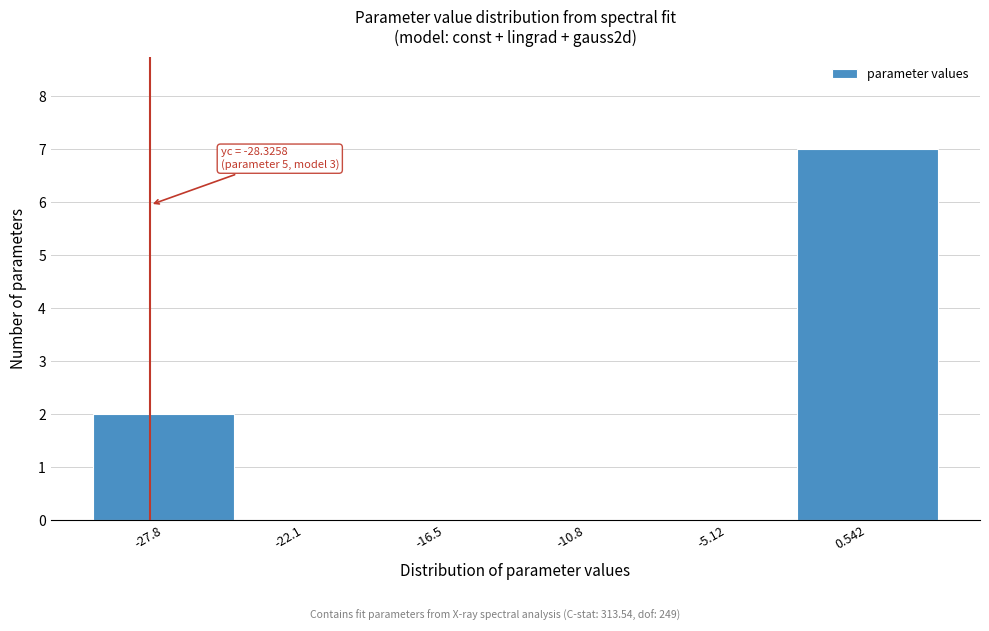

Which range on the x-axis has the tallest bar?

-2 to 3